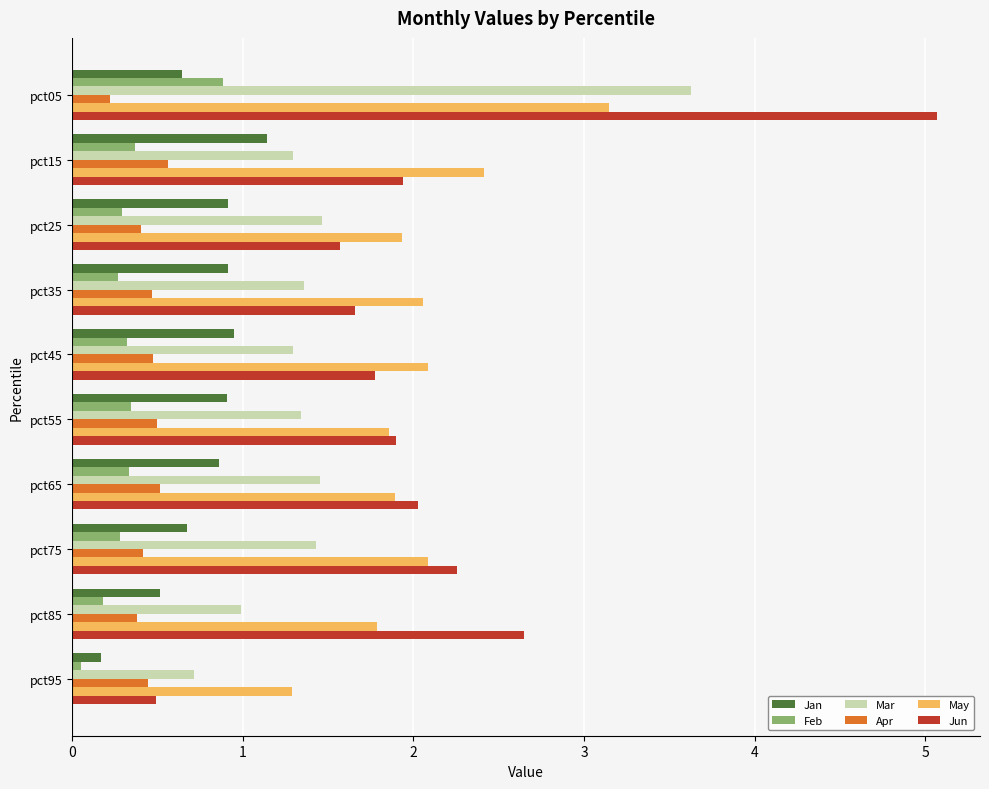

Is the value of Jun at pct45 greater than the value of Apr at pct75?

Yes